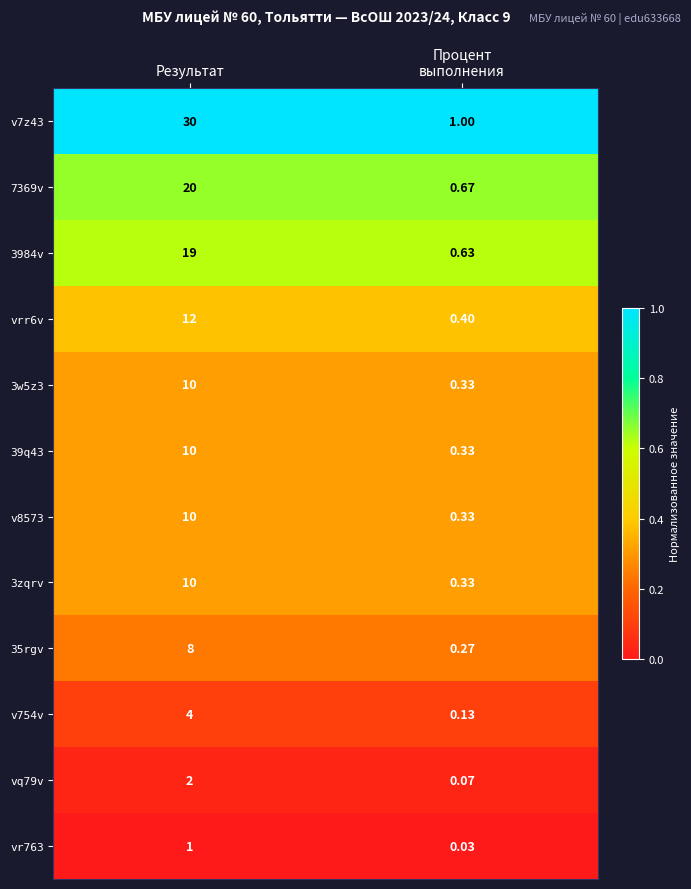

Which series has the largest total across all categories?

v7z43